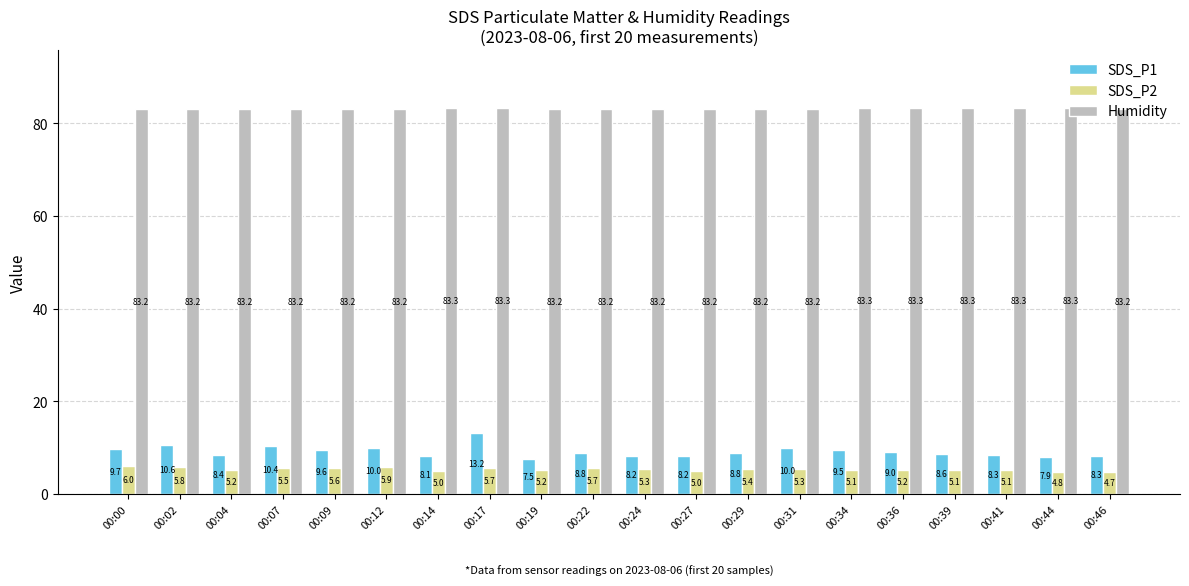

What is the spread (max minus min) of values at 00:46?

78.5